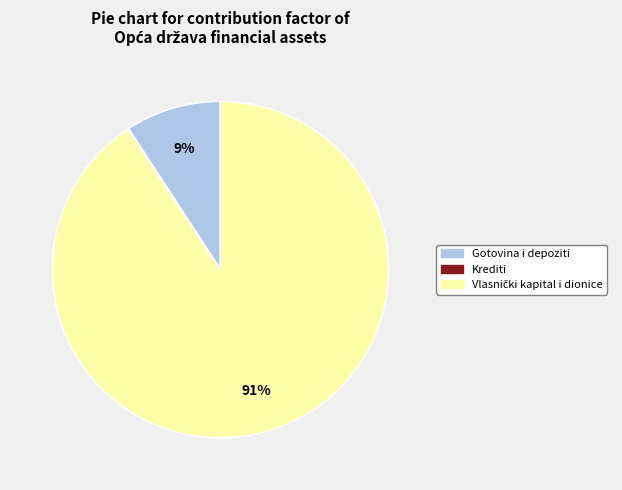

To the nearest percent, what is the average slice percentage?

33%